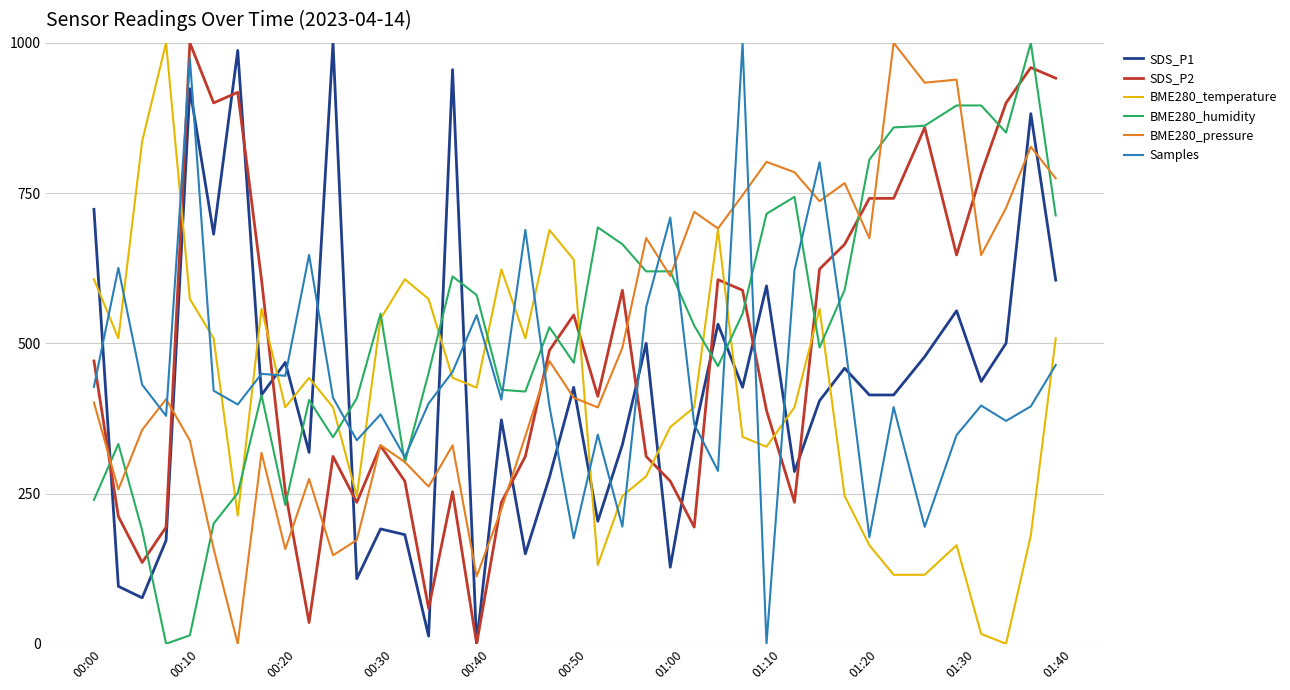

True or false: SDS_P1 and BME280_pressure cross at least once.

True